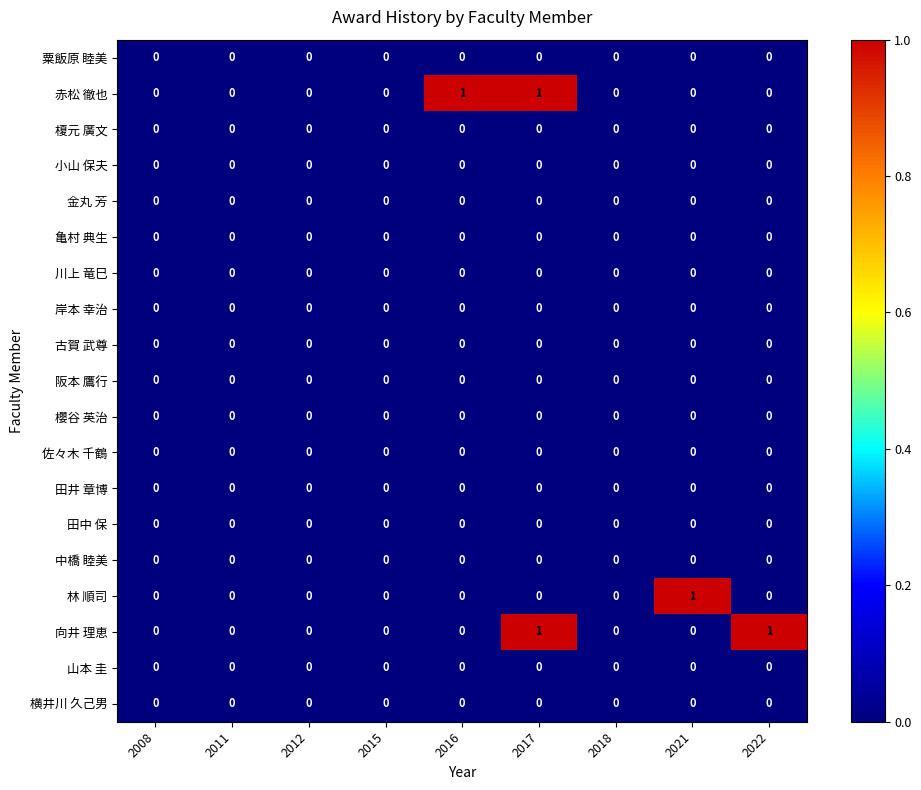

Between 2015 and 2022, which series saw the biggest shift?

向井 理恵